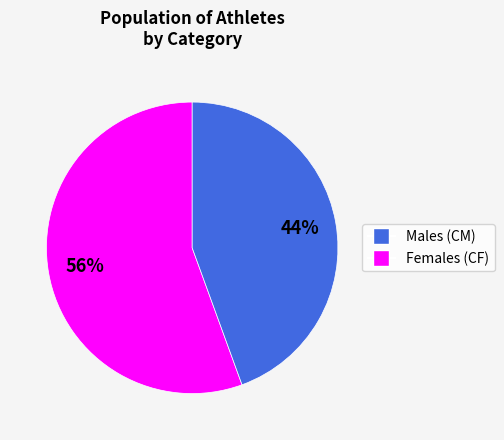

To the nearest percent, what is the average slice percentage?

50%